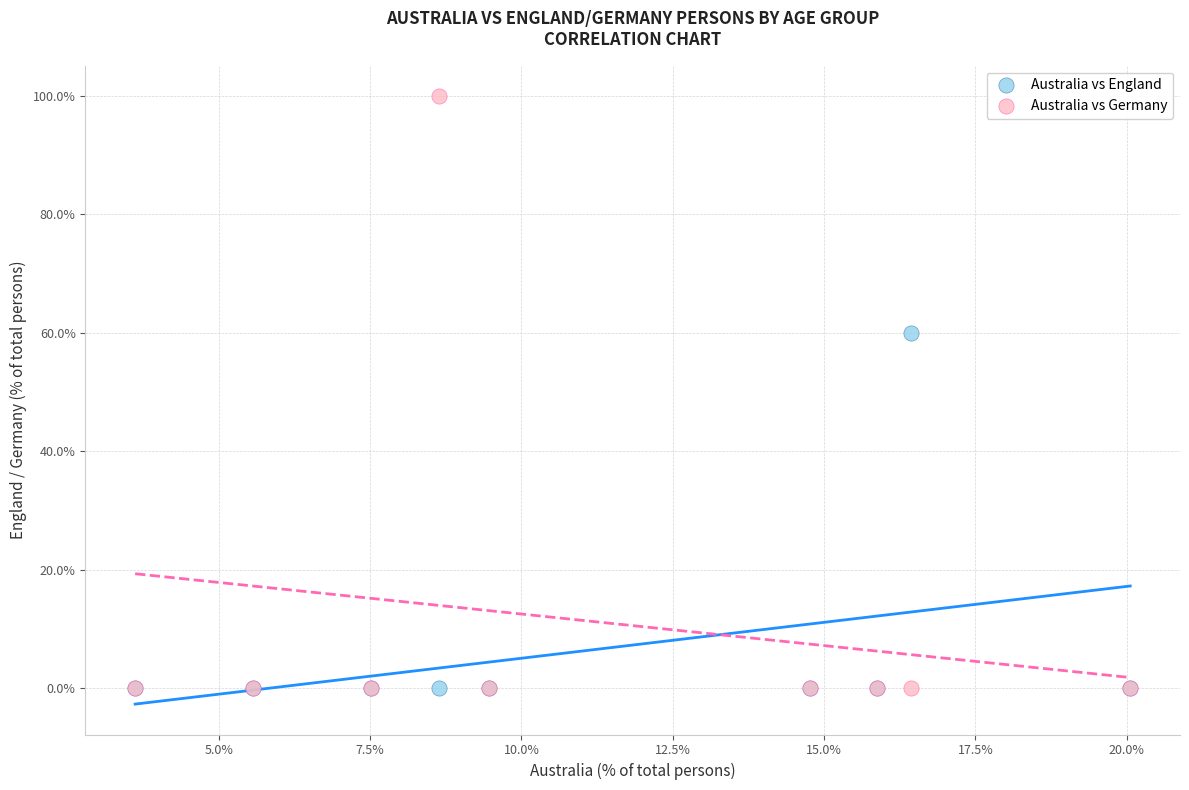

Across all series, what Y value is closest to 50?

60